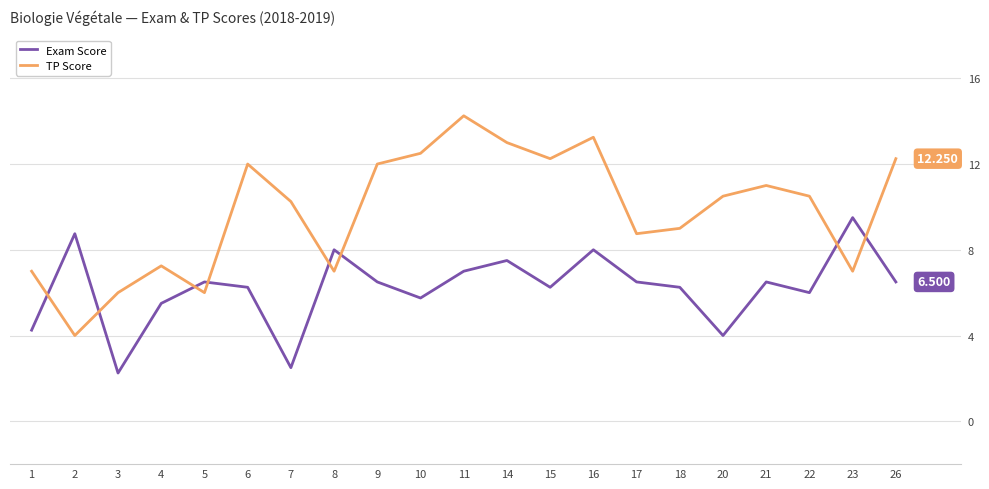

Is this an area chart (filled region under the line)?

No